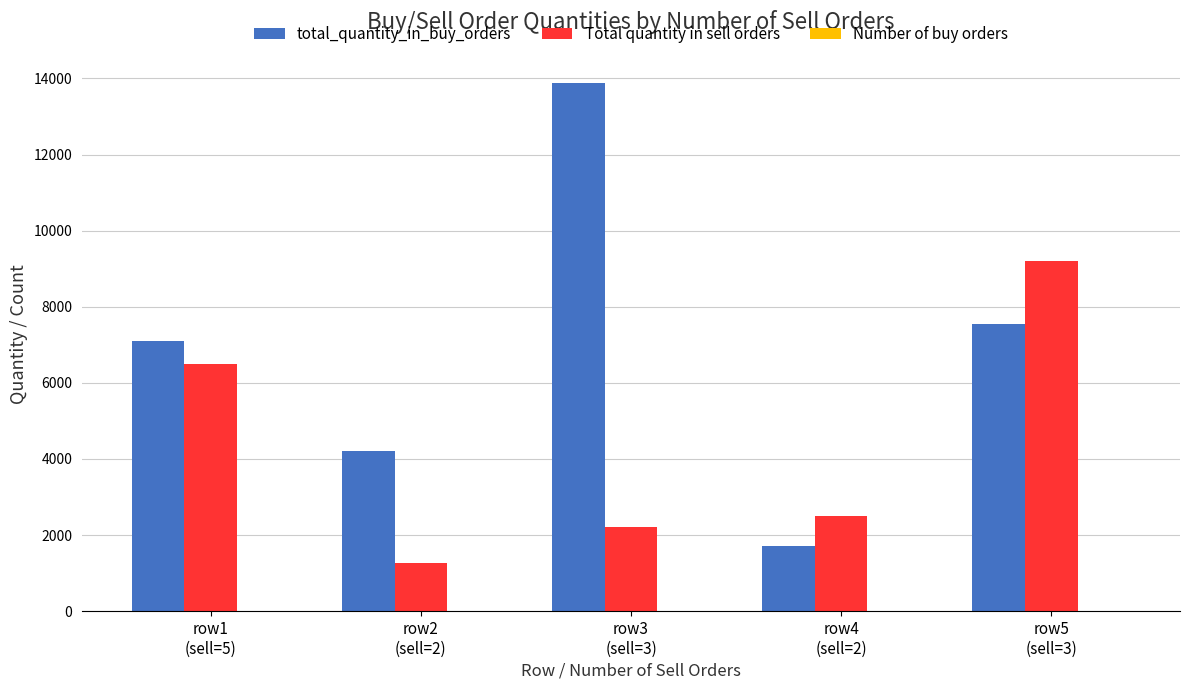

Which series has the largest total across all categories?

total_quantity_in_buy_orders